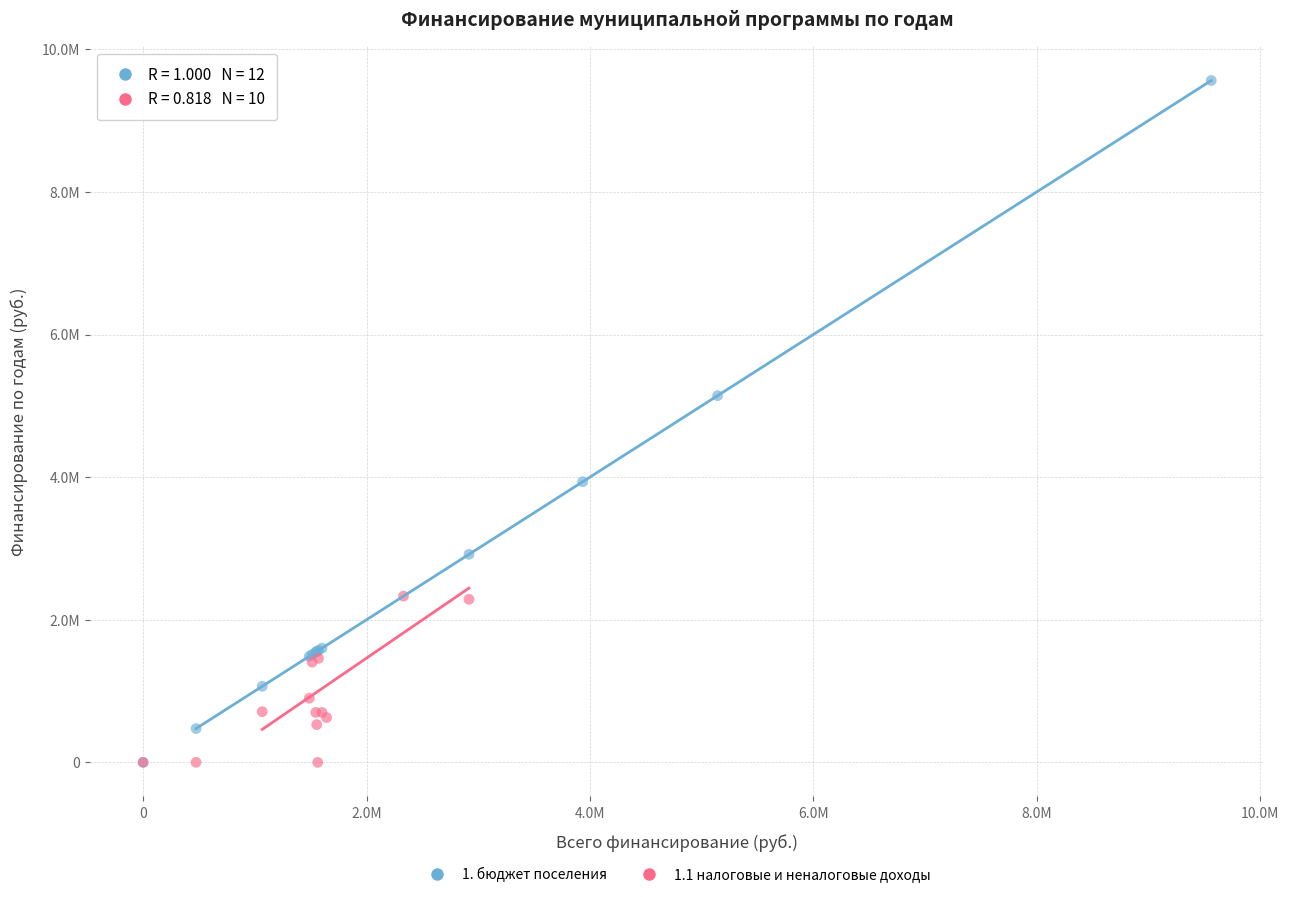

What are all the series names shown in the legend?

1. бюджет поселения, 1.1 налоговые и неналоговые доходы